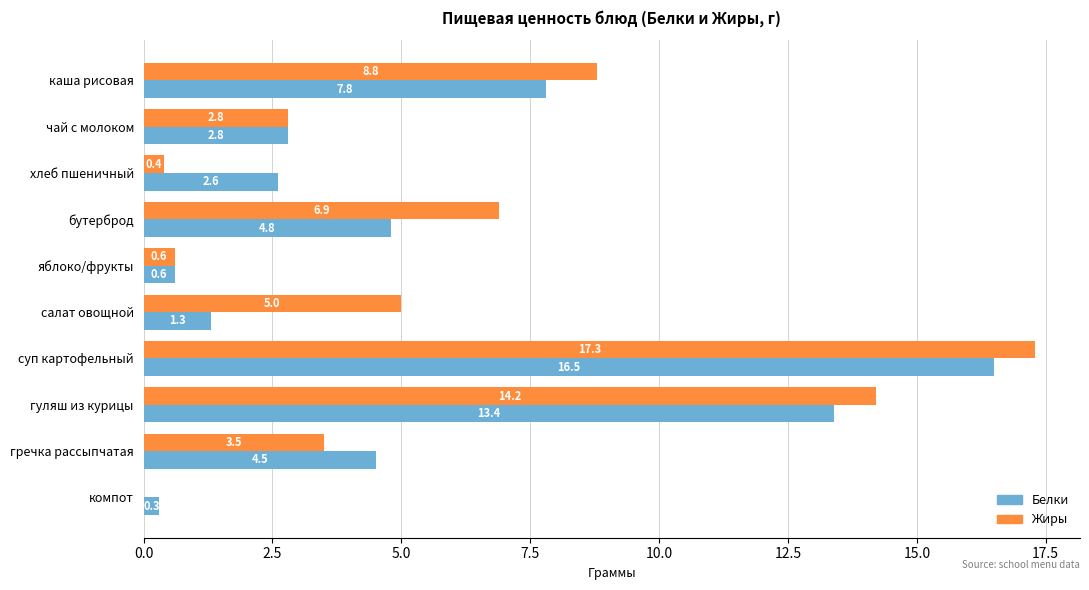

Which series changed the most between чай с молоком and гречка рассыпчатая?

Белки